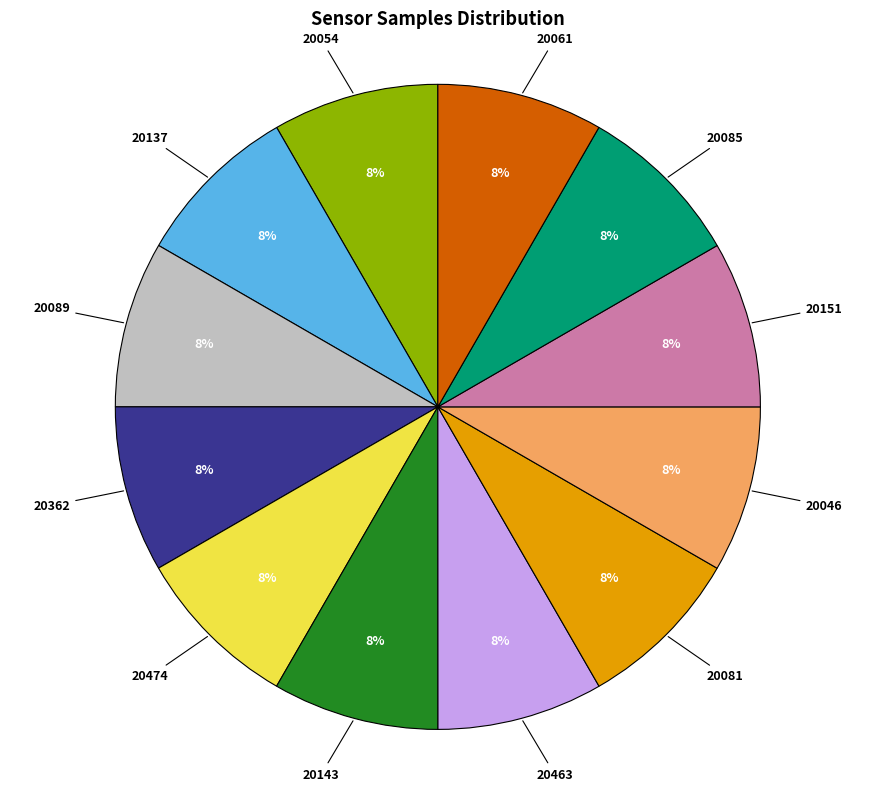

To the nearest percent, what portion does 20137 represent?

8%